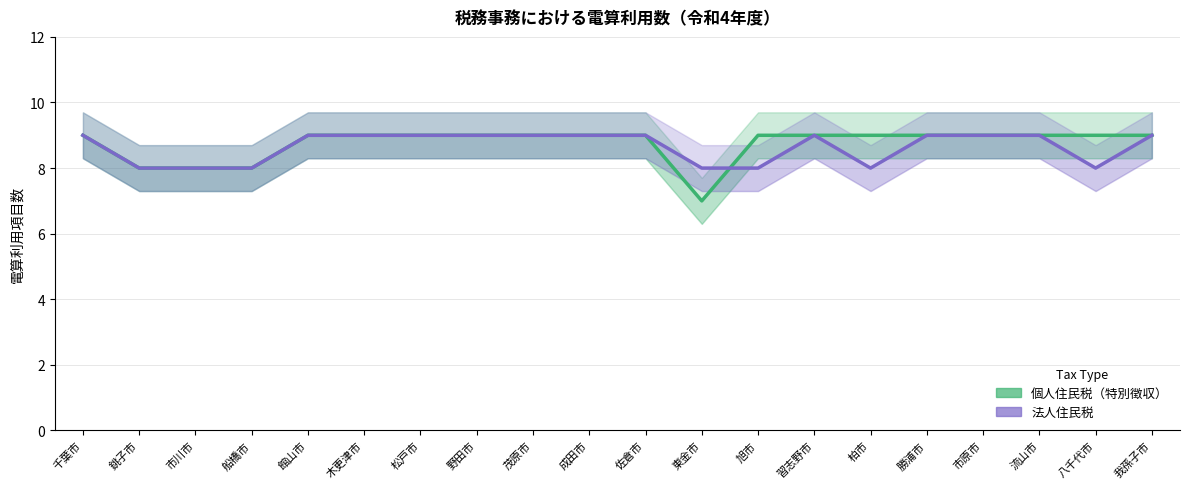

Where is 法人住民税 nearest to the value 8?

銚子市